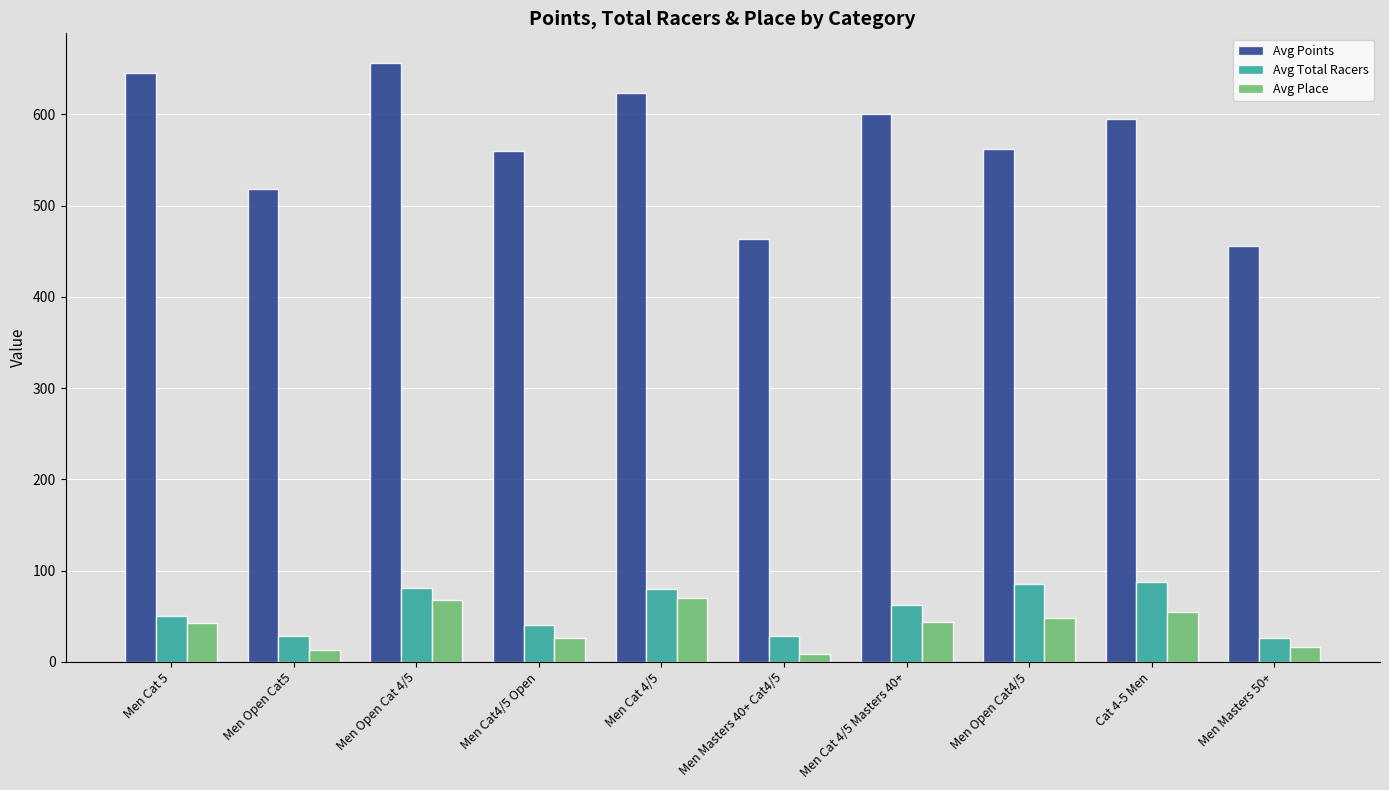

How many data points does each series have?

10